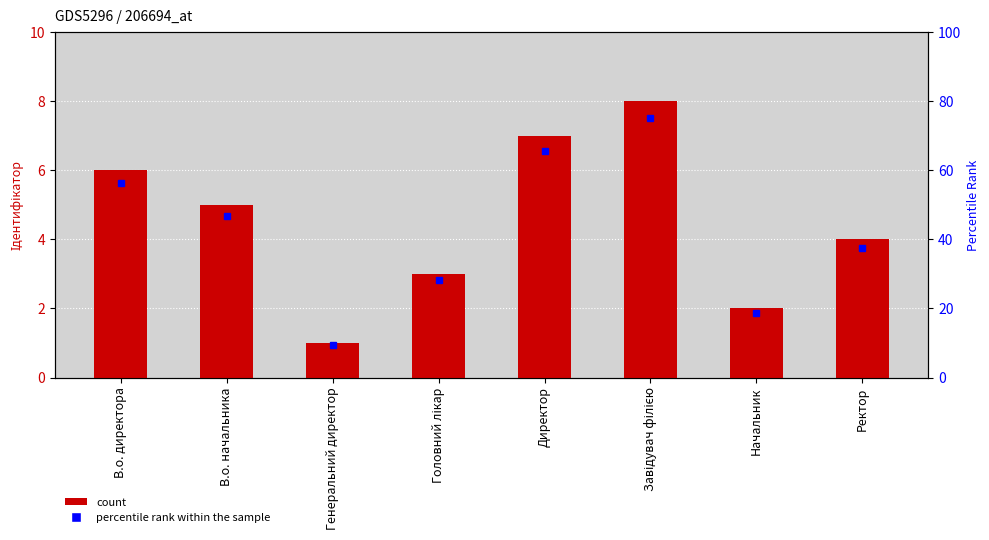

True or false: the data shows 8 at Завідувач філією.

True